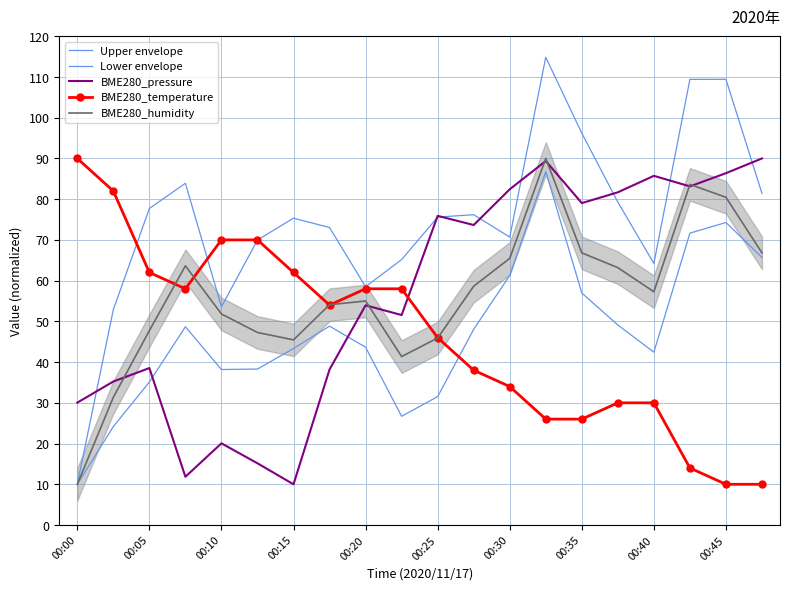

The BME280_humidity series shows 81.5 at 00:40. True or false?

False